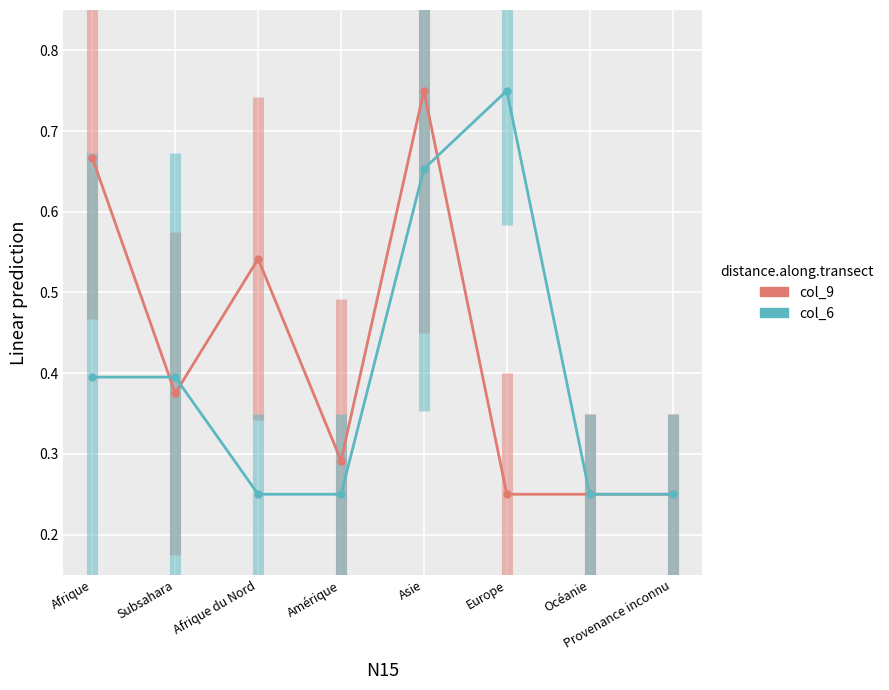

Does the chart display data point markers on the line(s)?

Yes